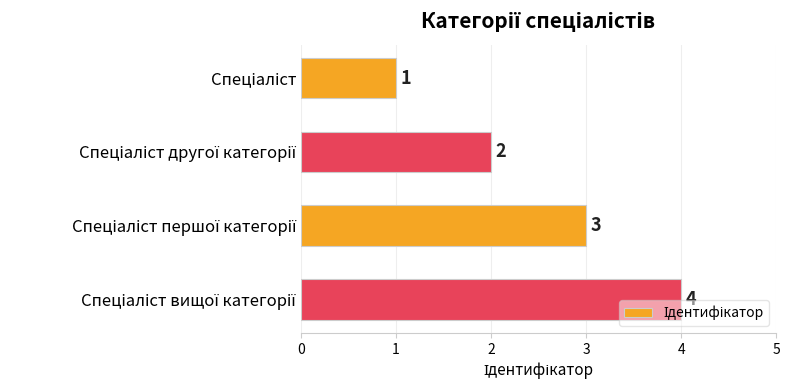

Count the values in the range 2 to 4.

3